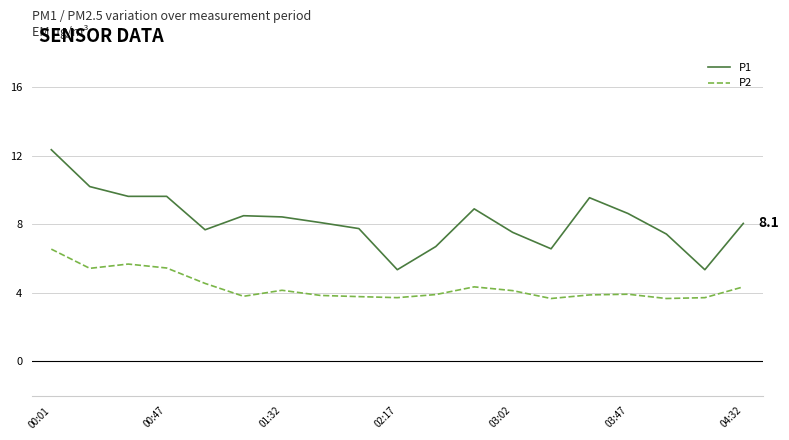

What is the minimum value shown in the chart?

3.7